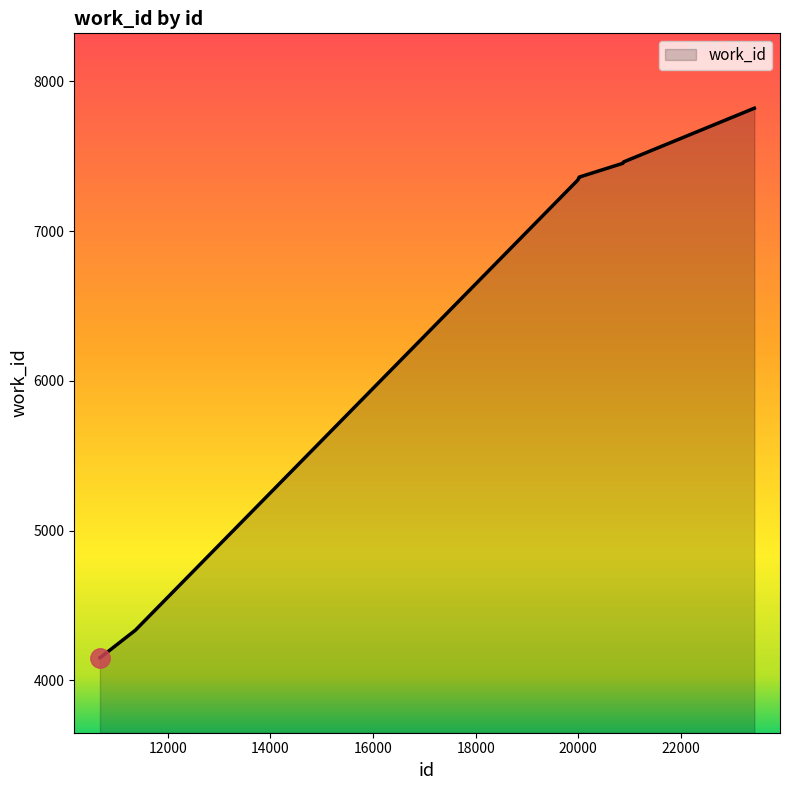

What is the maximum value shown in the chart?

7821